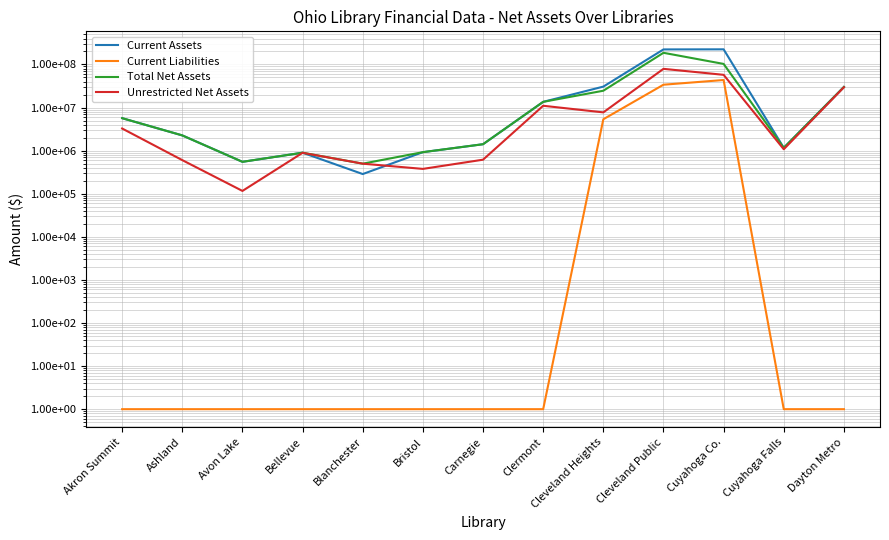

Count the number of data series in this chart.

4